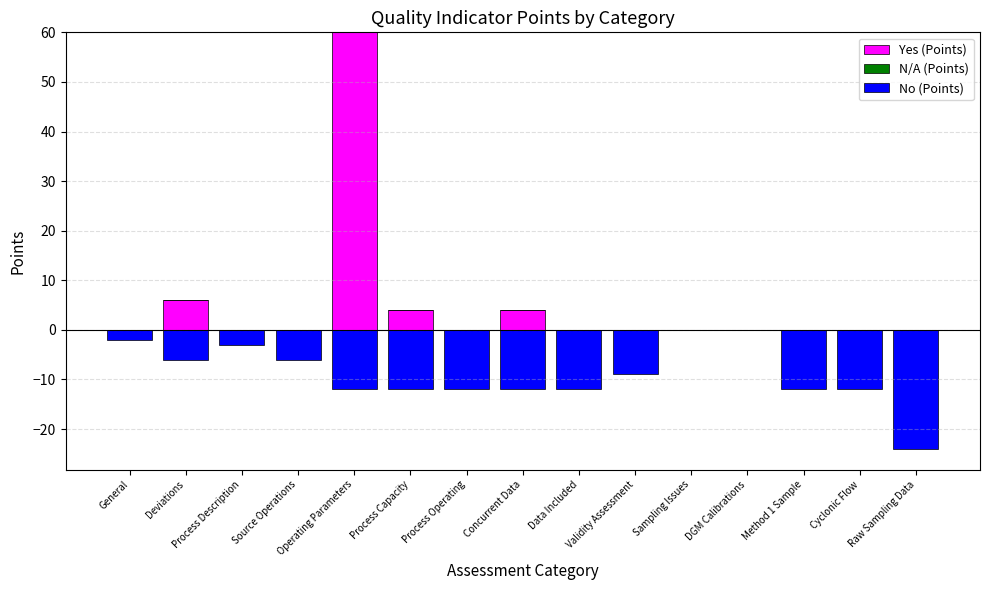

Reading left to right, list all the values displayed in this chart.

Yes (Points): 0	6	0	0	60	4	0	4	0	0	0	0	0	0	0
N/A (Points): 0	0	0	0	0	0	0	0	0	0	0	0	0	0	0
No (Points): -2	-6	-3	-6	-12	-12	-12	-12	-12	-9	0	0	-12	-12	-24